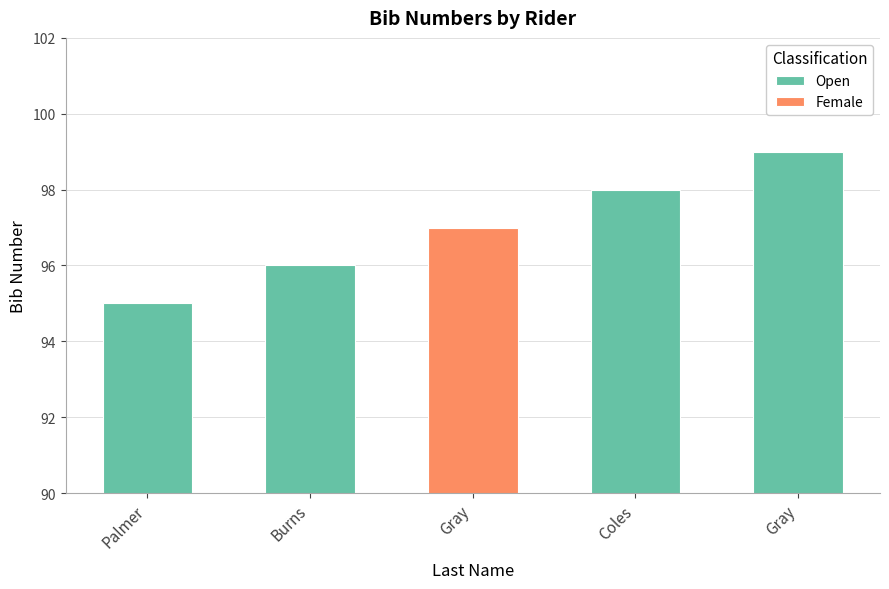

What is the greatest value displayed?

99